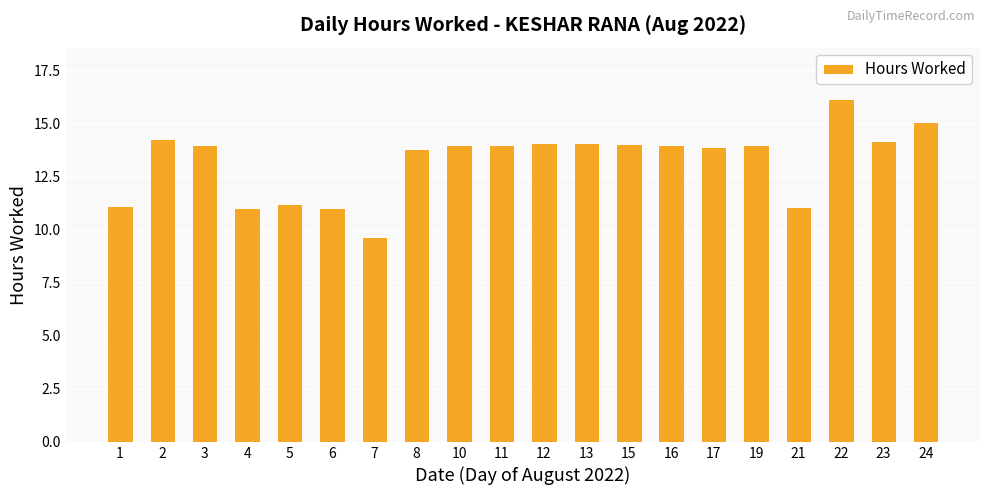

True or false: the data shows 15.1 at 24.

True